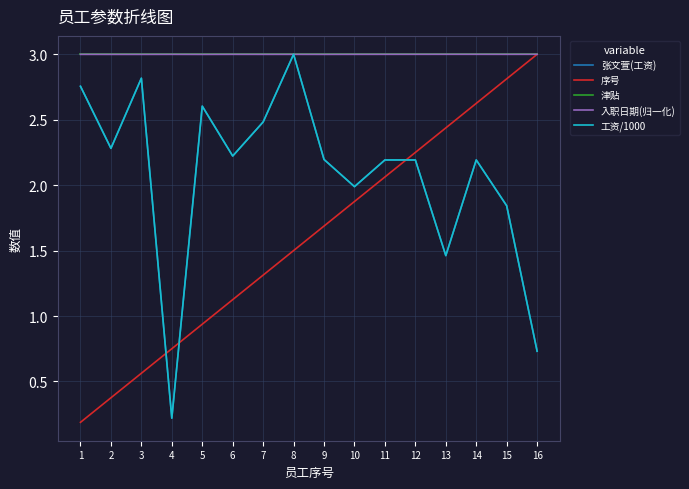

The value of 序号 at 10 is 1.9. True or false?

True